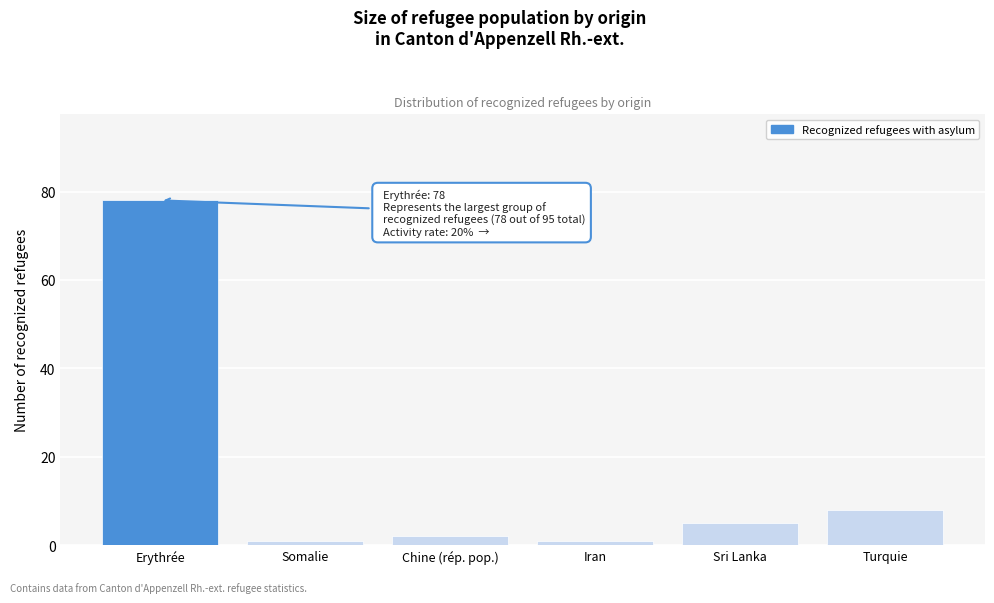

Reading left to right, extract all data points from this chart.

Erythrée=78	Somalie=1	Chine (rép. pop.)=2	Iran=1	Sri Lanka=5	Turquie=8